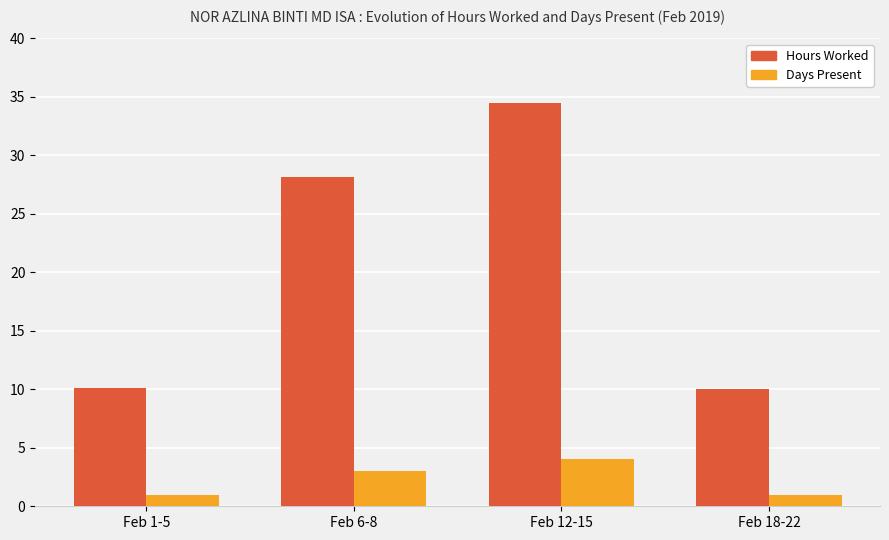

Is the value of Hours Worked at Feb 6-8 greater than the value of Days Present at Feb 18-22?

Yes